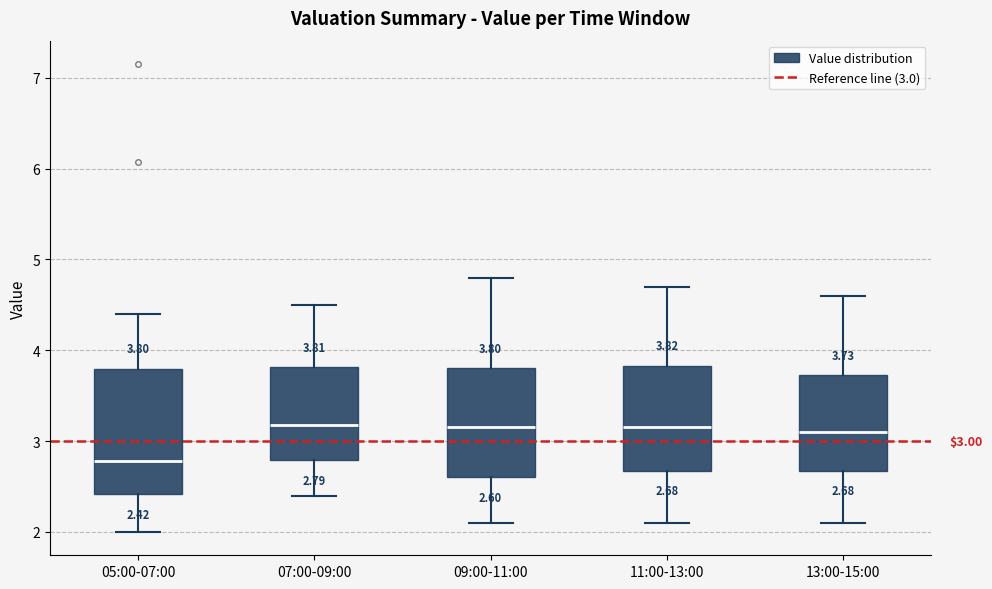

Comparing the boxes themselves (not the whiskers), which one is the tallest?

05:00-07:00